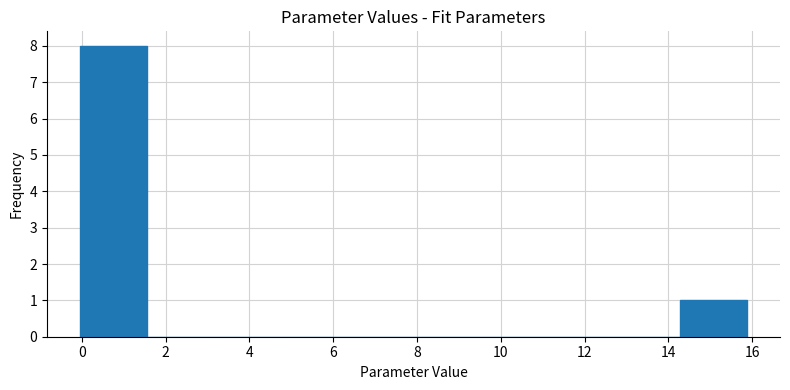

Reading left to right, transcribe this chart: for each bar, give the range it covers on the x-axis and its height. Neither the bar edges nor the heights are printed on the chart, so give them approximately, as read against the axes.

0.0 to 1.6: 8
1.6 to 3.2: 0
3.2 to 4.8: 0
4.8 to 6.4: 0
6.4 to 8.0: 0
8.0 to 9.6: 0
9.6 to 11.0: 0
11.0 to 12.6: 0
12.6 to 14.2: 0
14.2 to 15.8: 1